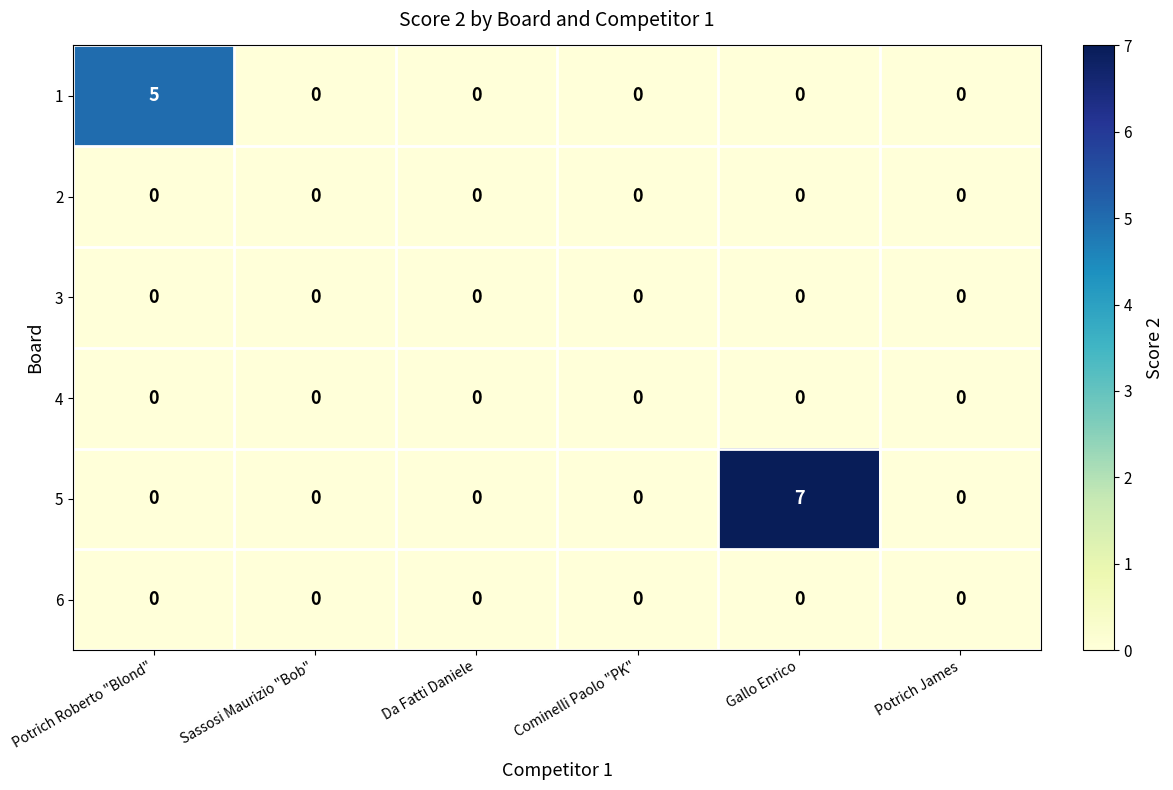

Which series changed the most between Potrich Roberto "Blond" and Sassosi Maurizio "Bob"?

1